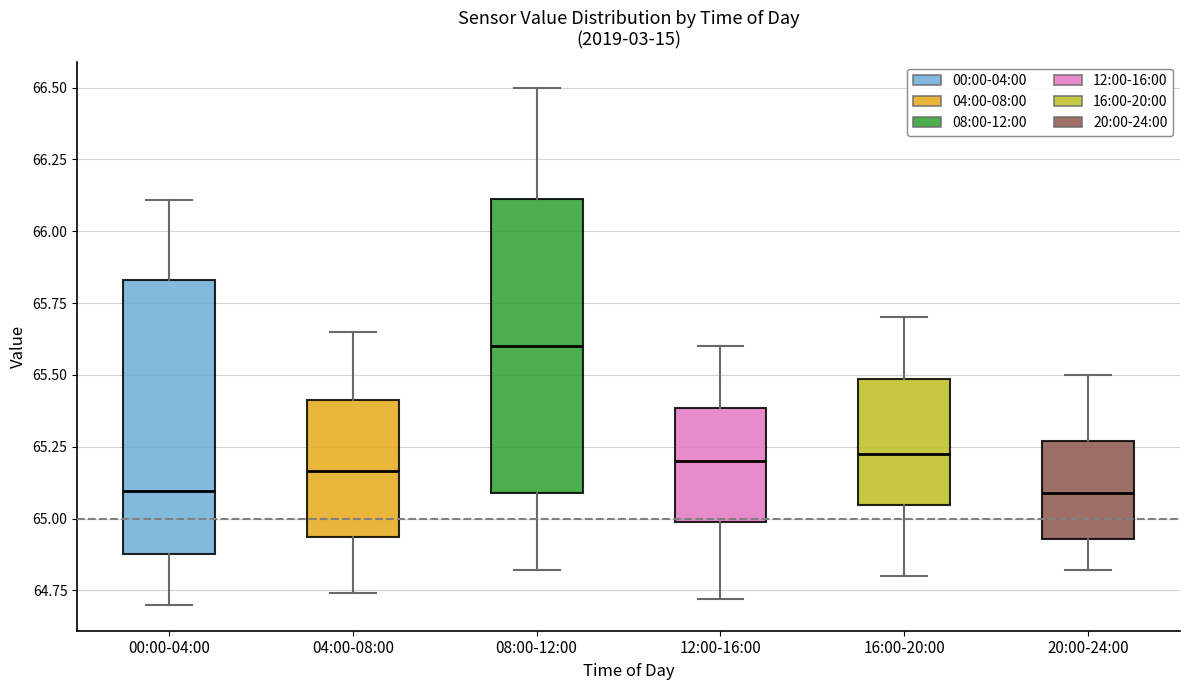

Comparing the boxes themselves (not the whiskers), which one is the tallest?

08:00-12:00